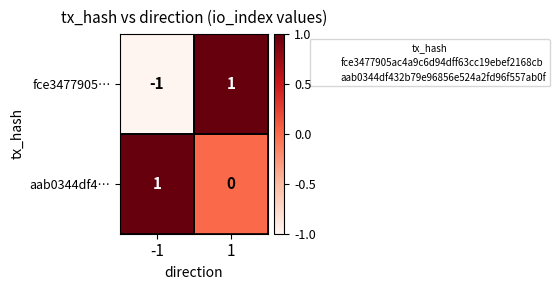

At which category does the chart reach its minimum across all series?

-1